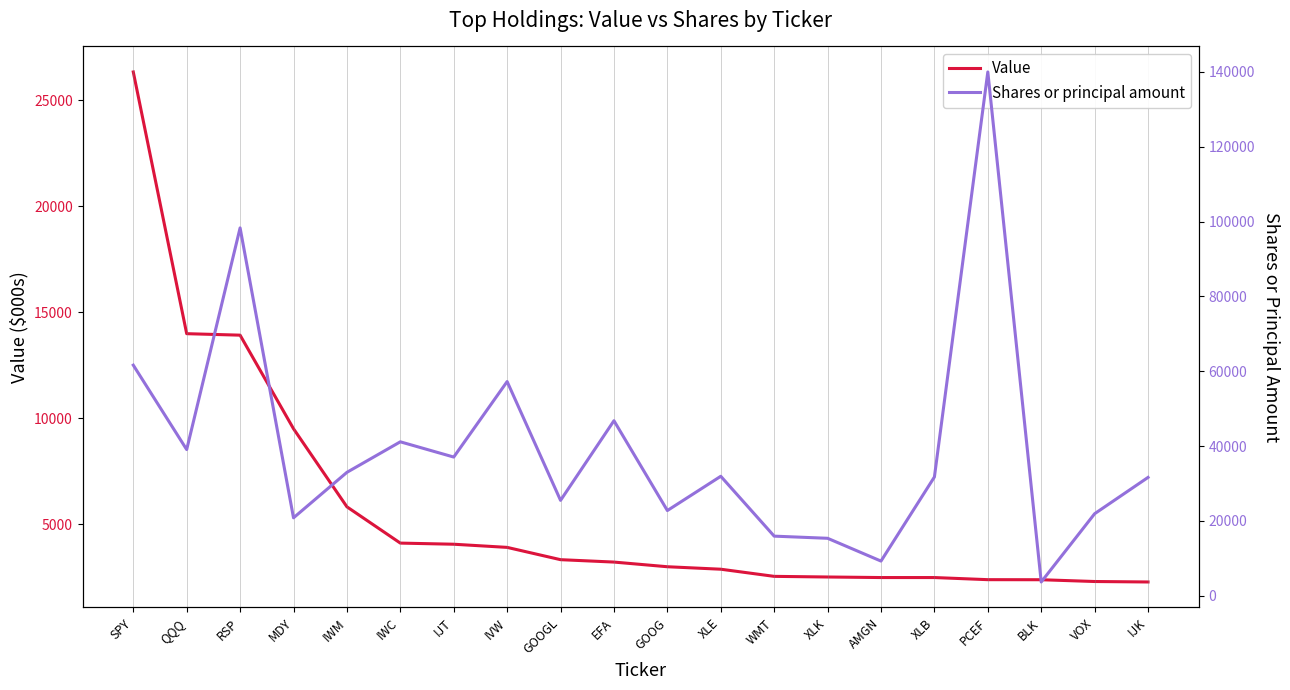

Is it true that Value equals 8706 at IWM?

False